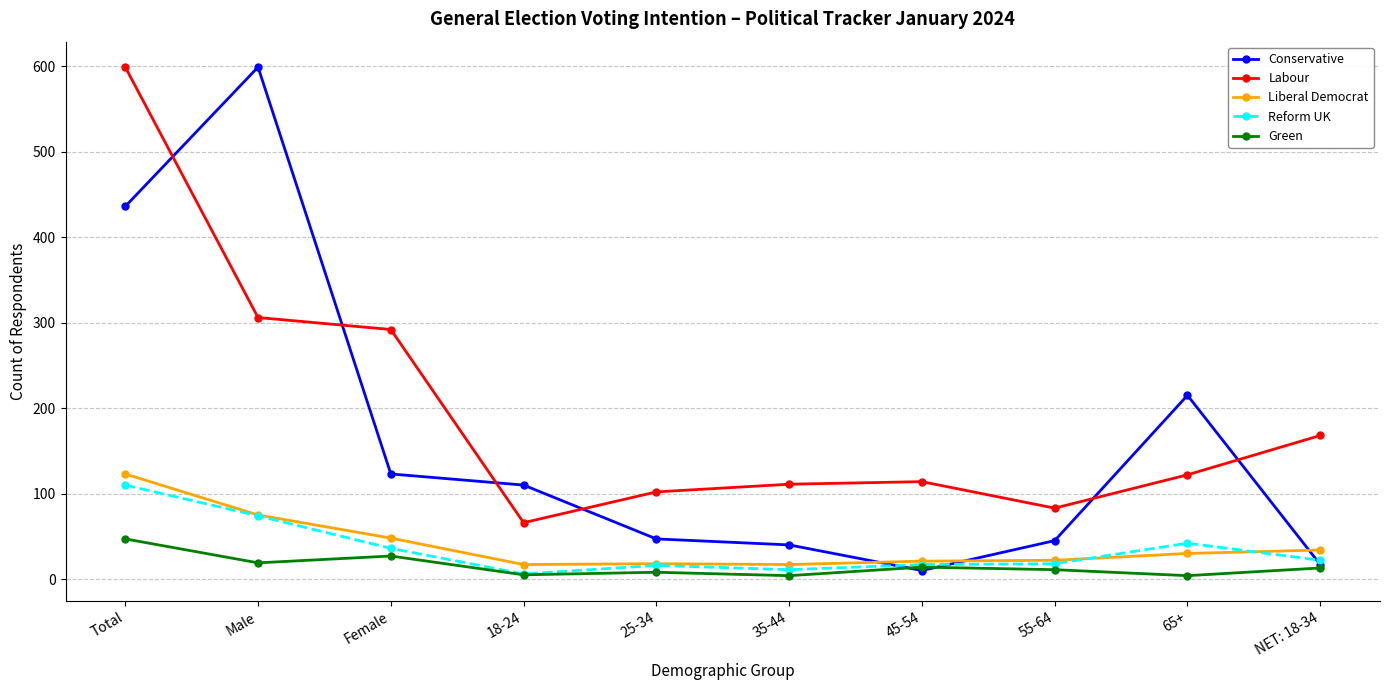

What position from the left is Male?

2